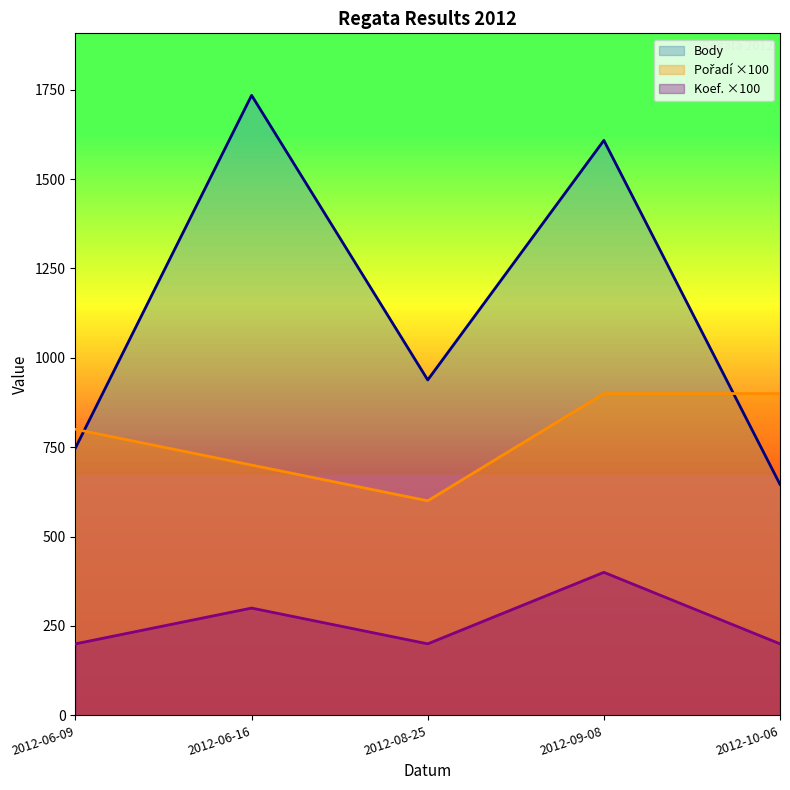

What is the approximate value of Body at 2012-06-09, to the nearest 100?

700